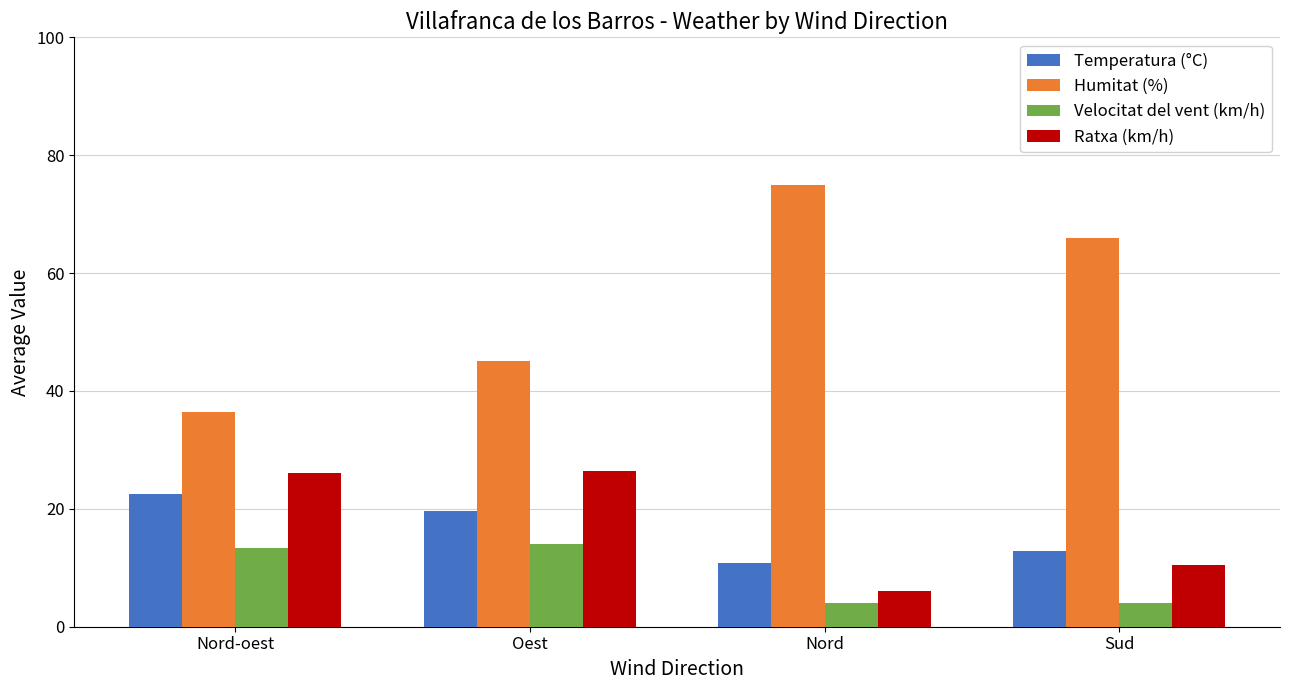

What position from the right is Nord?

2